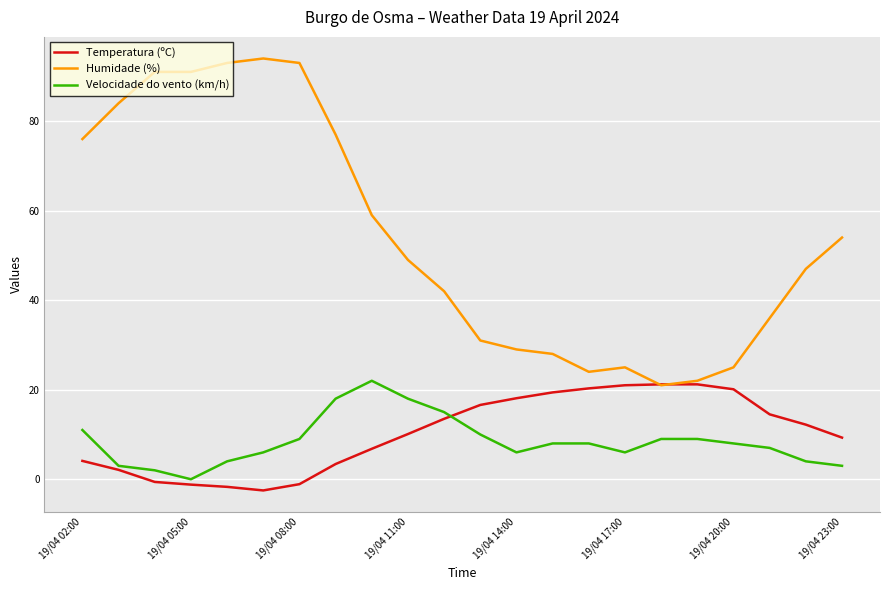

True or false: Velocidade do vento (km/h) and Humidade (%) cross at least once.

False